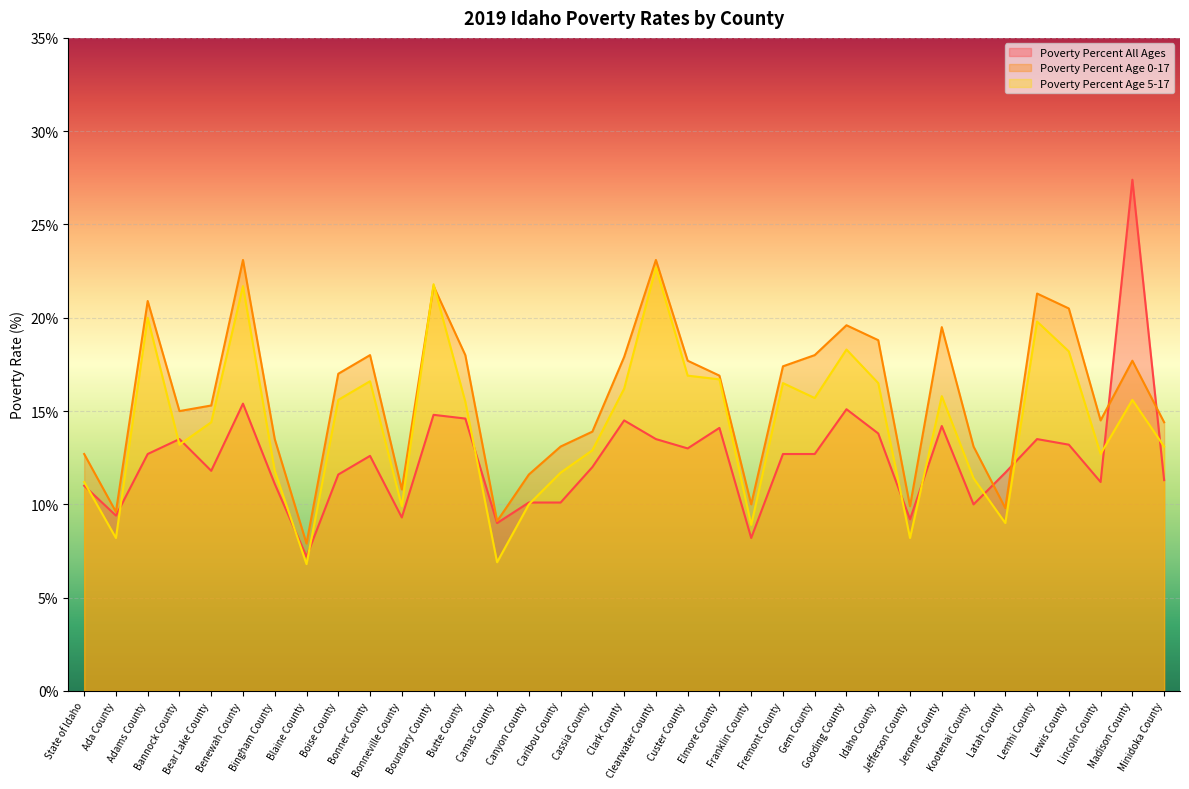

Where do Poverty Percent Age 5-17 and Poverty Percent All Ages first cross each other?

State of Idaho and Ada County